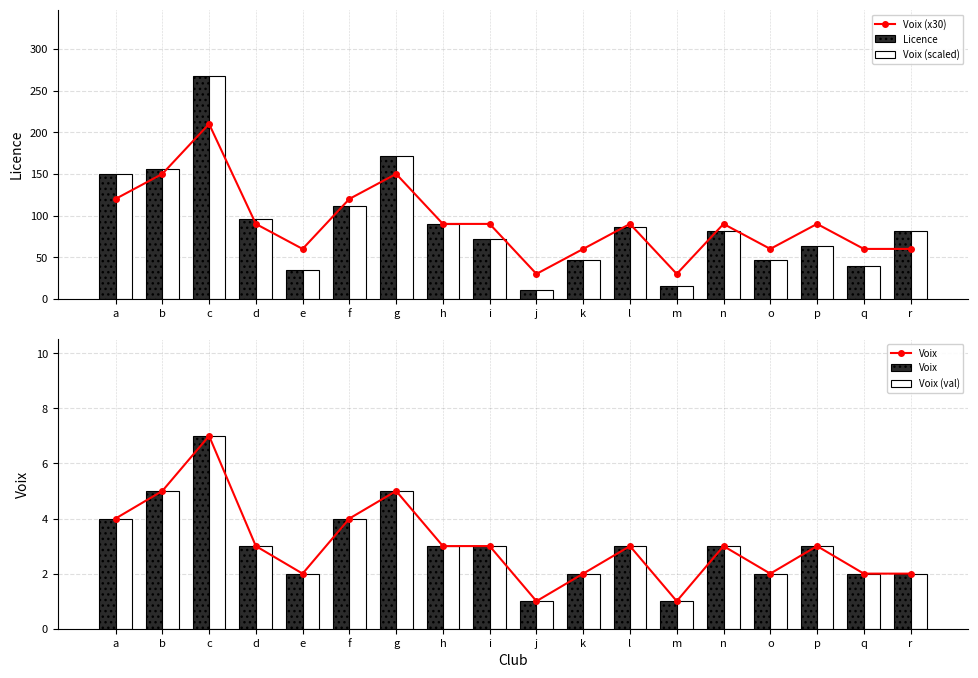

Reading left to right, transcribe all the data shown in this chart.

Voix (x30): a=120	b=150	c=210	d=90	e=60	f=120	g=150	h=90	i=90	j=30	k=60	l=90	m=30	n=90	o=60	p=90	q=60	r=60
Licence: a=150	b=156	c=267	d=96	e=35	f=112	g=172	h=90	i=72	j=11	k=47	l=86	m=15	n=81	o=47	p=63	q=40	r=81
Voix (scaled): a=150	b=156	c=267	d=96	e=35	f=112	g=172	h=90	i=72	j=11	k=47	l=86	m=15	n=81	o=47	p=63	q=40	r=81
Voix: a=4	b=5	c=7	d=3	e=2	f=4	g=5	h=3	i=3	j=1	k=2	l=3	m=1	n=3	o=2	p=3	q=2	r=2
Voix (val): a=4	b=5	c=7	d=3	e=2	f=4	g=5	h=3	i=3	j=1	k=2	l=3	m=1	n=3	o=2	p=3	q=2	r=2